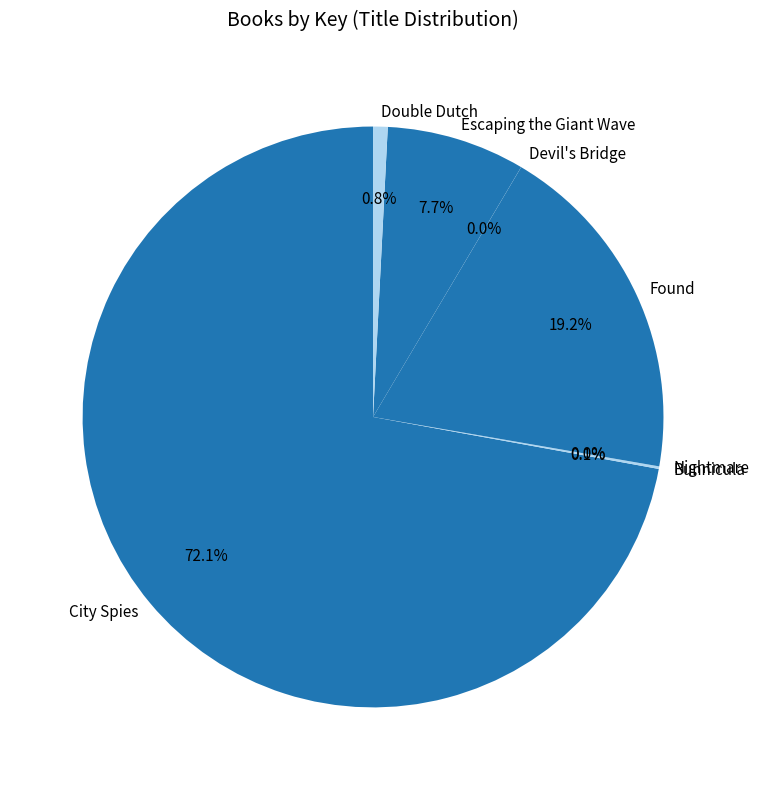

To the nearest percent, what percentage of the pie is Escaping the Giant Wave?

8%